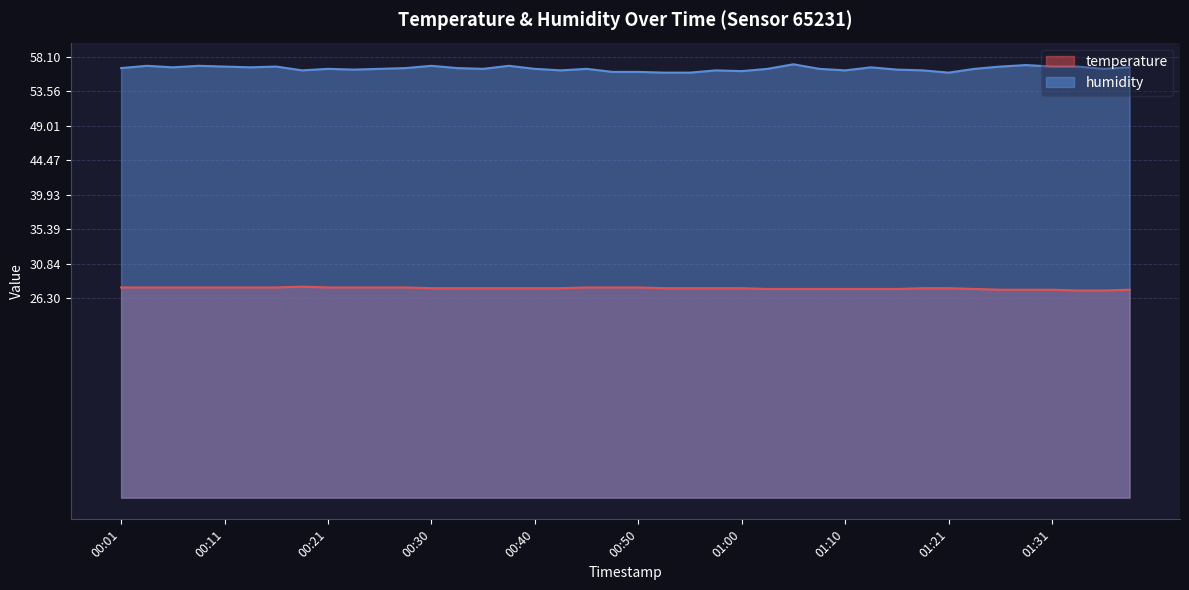

Is it true that temperature equals 27.7 at 00:06?

True